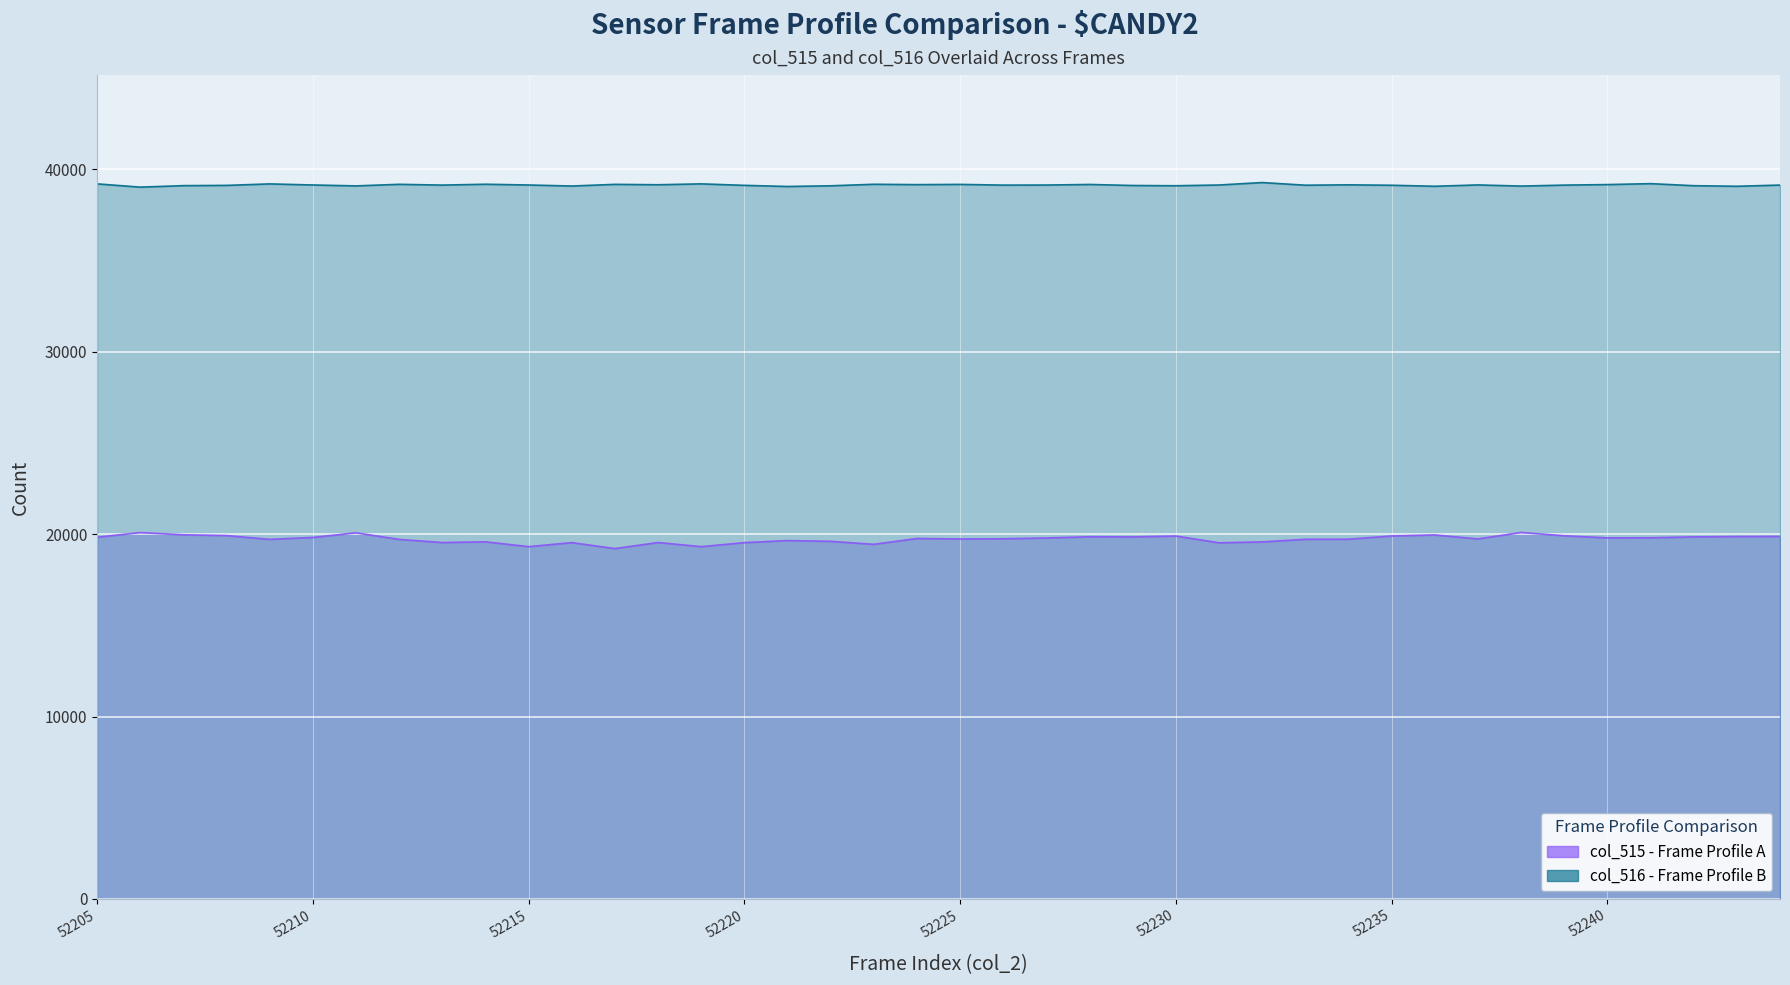

Reading left to right, list all the values displayed in this chart.

col_515: 52205=19833	52206=20086	52207=19965	52208=19921	52209=19714	52210=19820	52211=20074	52212=19711	52213=19541	52214=19579	52215=19315	52216=19535	52217=19209	52218=19541	52219=19315	52220=19535	52221=19648	52222=19606	52223=19442	52224=19762	52225=19735	52226=19747	52227=19789	52228=19858	52229=19849	52230=19896	52231=19526	52232=19575	52233=19718	52234=19723	52235=19899	52236=19956	52237=19738	52238=20093	52239=19910	52240=19795	52241=19802	52242=19850	52243=19869	52244=19875
col_516: 52205=39208	52206=39029	52207=39111	52208=39125	52209=39206	52210=39147	52211=39097	52212=39183	52213=39141	52214=39188	52215=39146	52216=39090	52217=39181	52218=39160	52219=39208	52220=39127	52221=39065	52222=39102	52223=39186	52224=39166	52225=39179	52226=39140	52227=39144	52228=39176	52229=39119	52230=39105	52231=39146	52232=39280	52233=39135	52234=39155	52235=39132	52236=39077	52237=39150	52238=39087	52239=39140	52240=39169	52241=39220	52242=39108	52243=39076	52244=39142